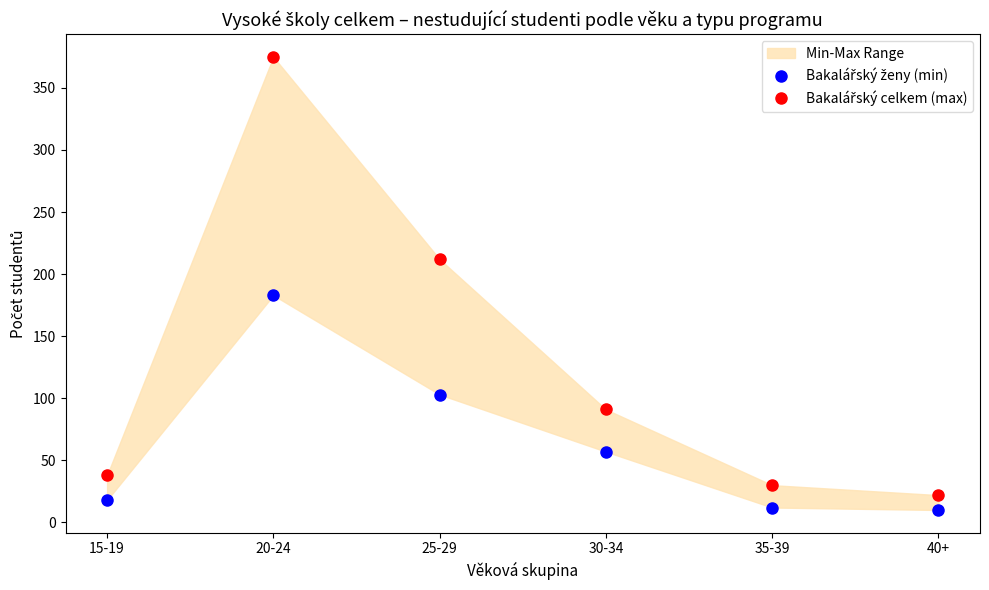

What is the difference between the Bakalářský celkem (max) values at 40+ and 30-34?

69